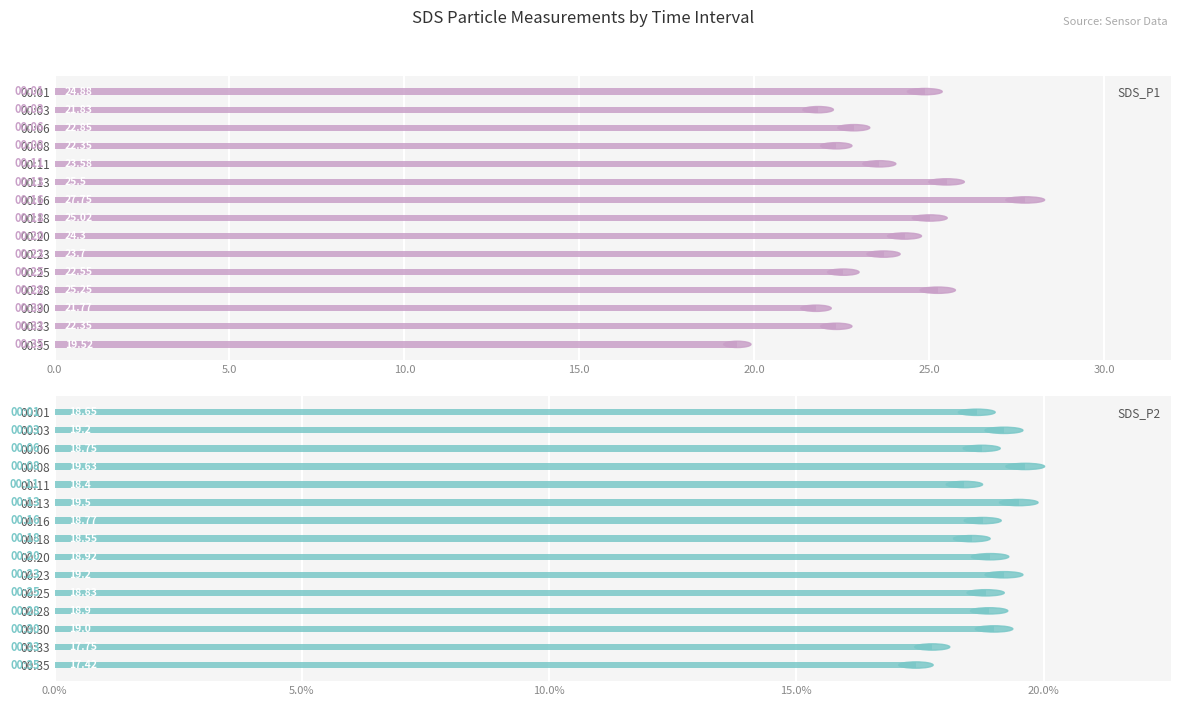

What is the difference between the maximum and second lowest values in the SDS_P1 series?

6.0